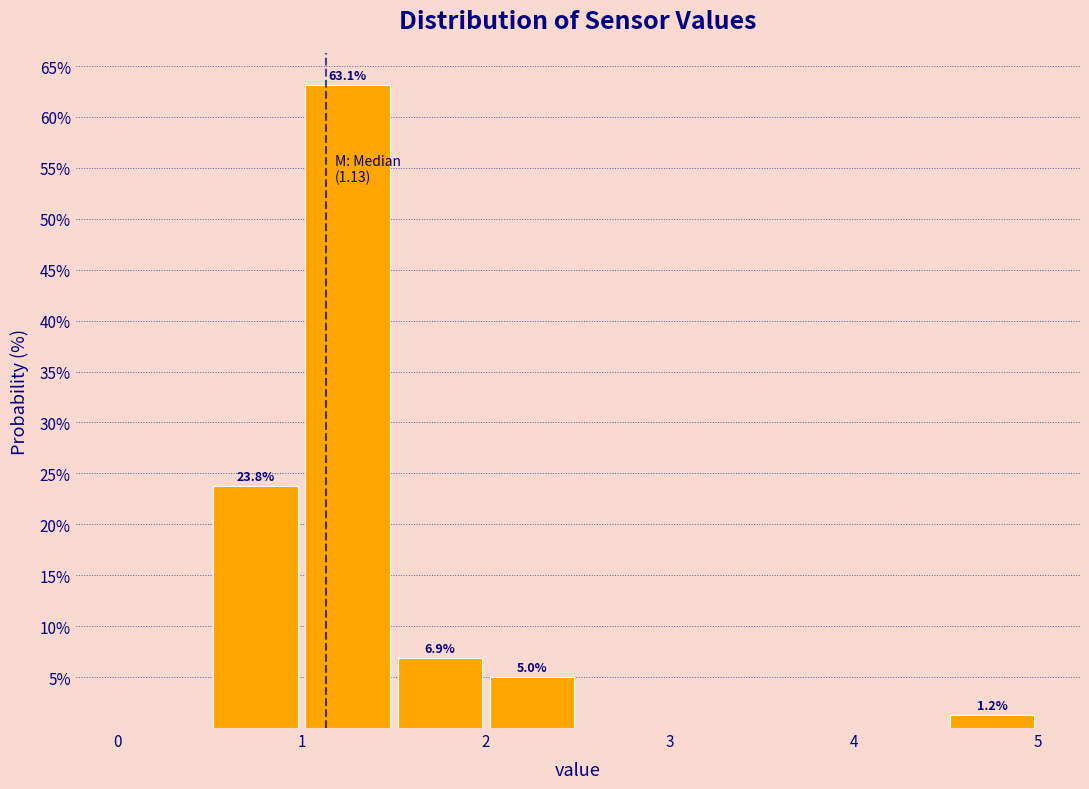

Over which range of the x-axis is the bar tallest?

1.0 to 1.5